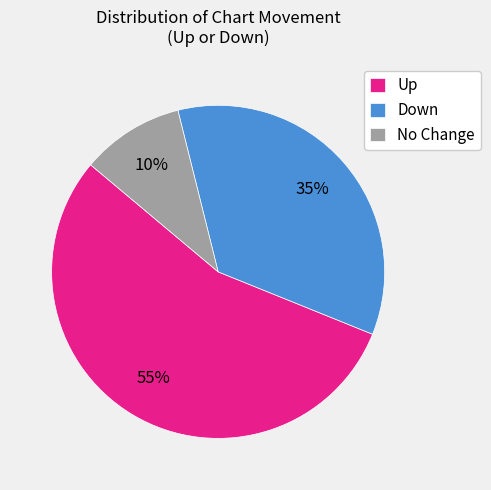

Is it true that No Change is 1% of the pie?

False